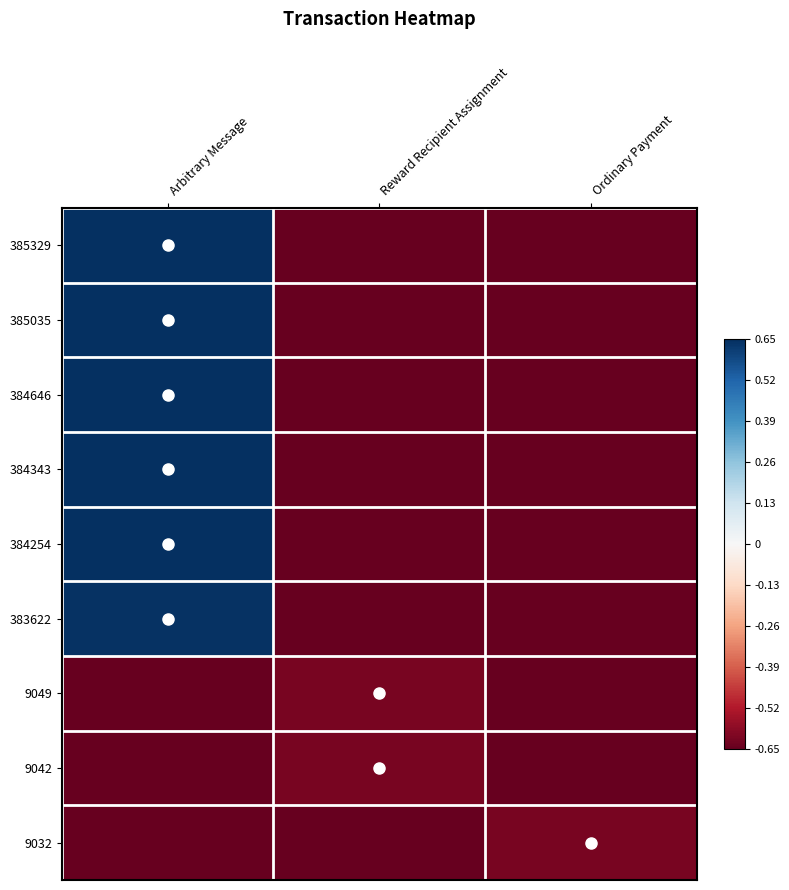

Count the number of categories in the chart.

3